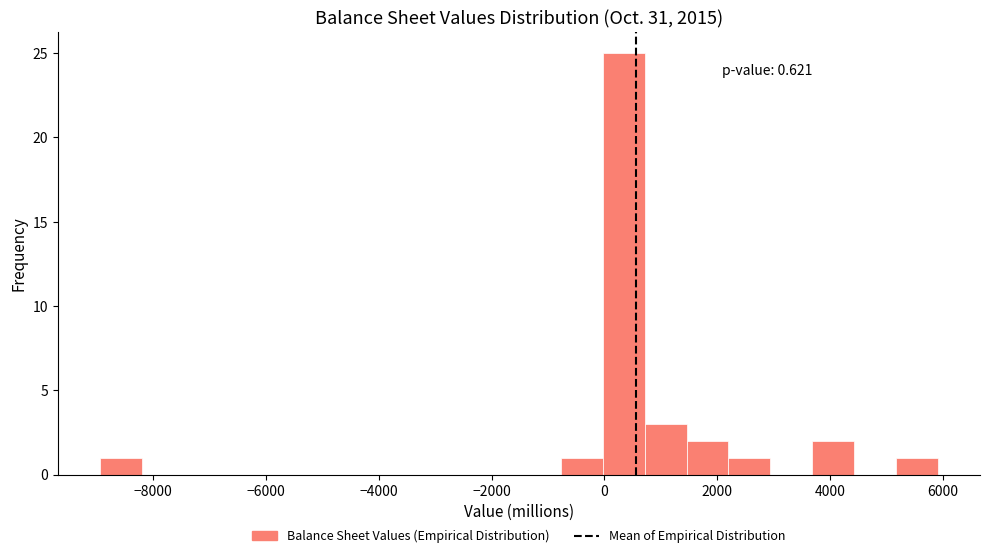

Read against the x-axis, roughly where is the centre of the tallest bar?

400